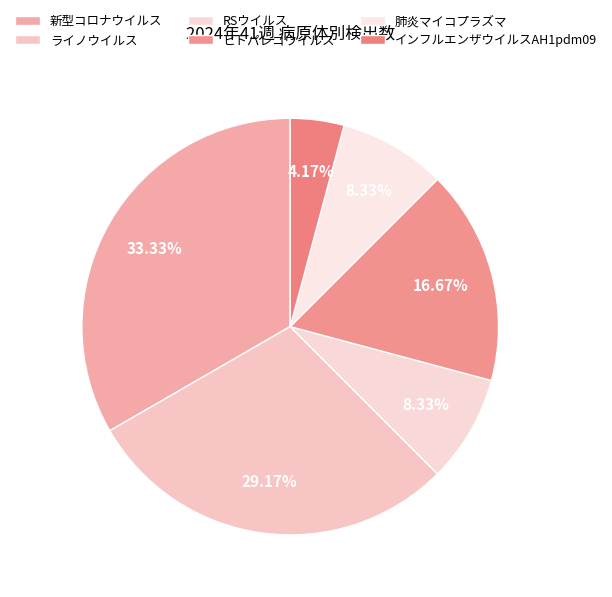

Between ヒトパレコウイルス and 新型コロナウイルス, which is larger?

新型コロナウイルス